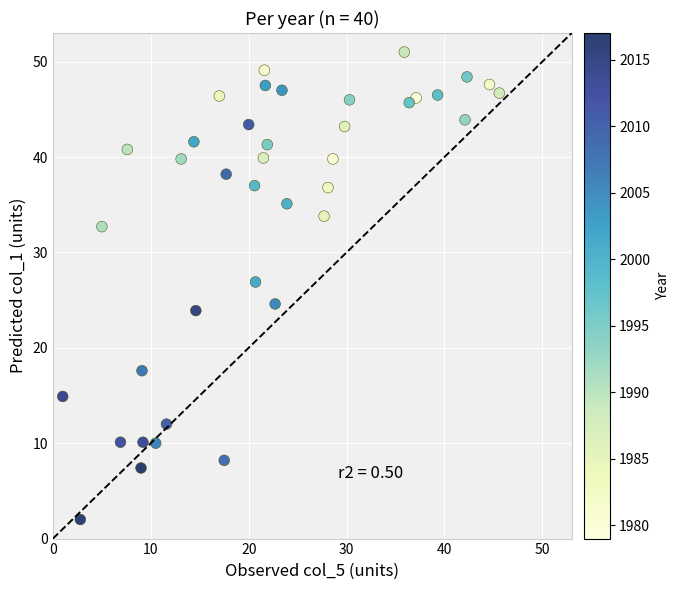

What is the range of Y values (max minus min)?

49.0